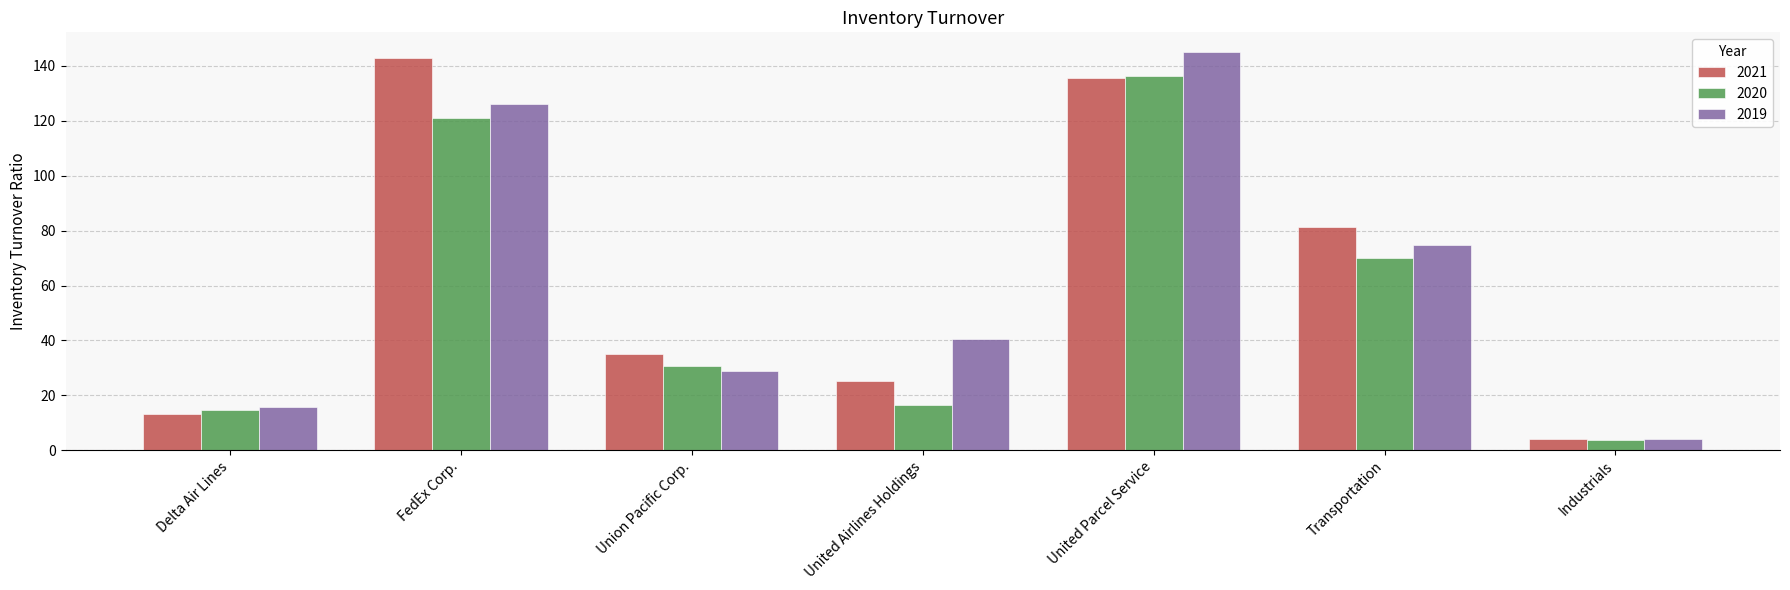

Where does the 2020 series first go above 30?

FedEx Corp.